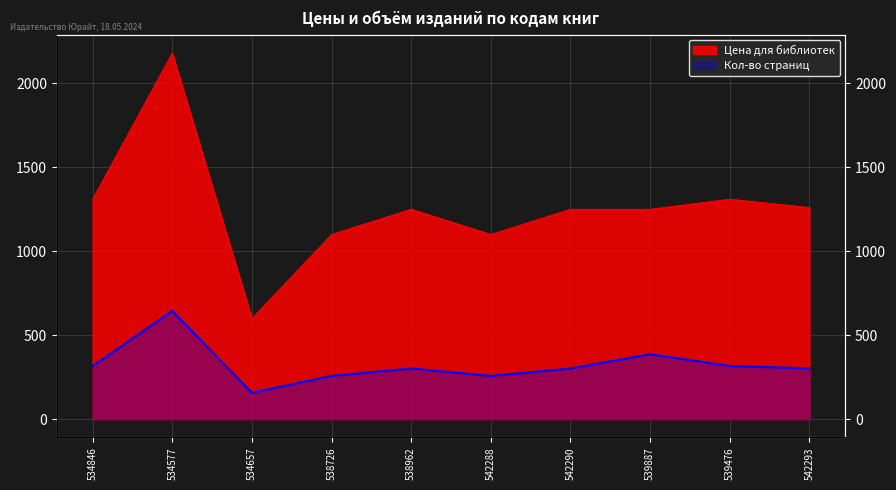

What are all the series names shown in the legend?

Кол-во страниц, Цена для библиотек